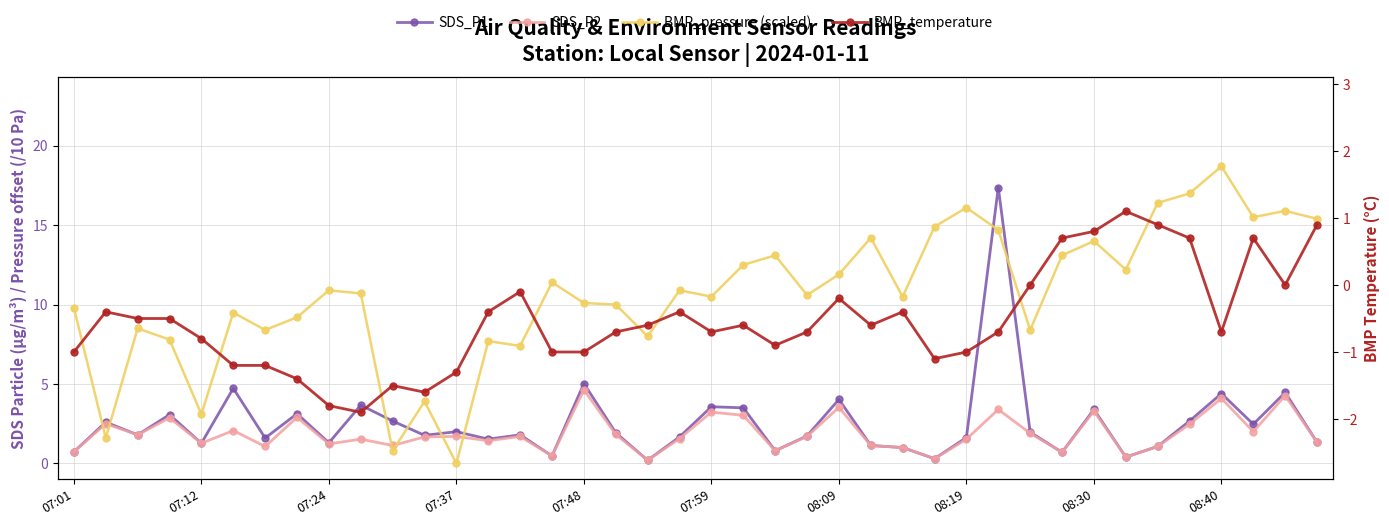

Which series has the largest total across all categories?

BMP_pressure (scaled)